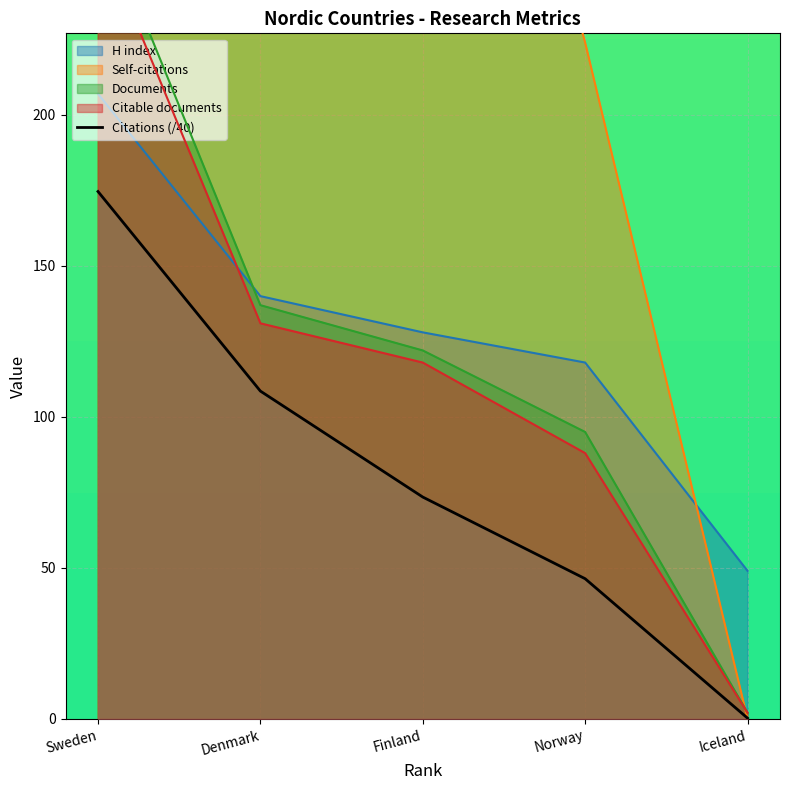

Reading left to right, extract all data points from this chart.

Sweden=174.7	Denmark=108.5	Finland=73.5	Norway=46.4	Iceland=0.2